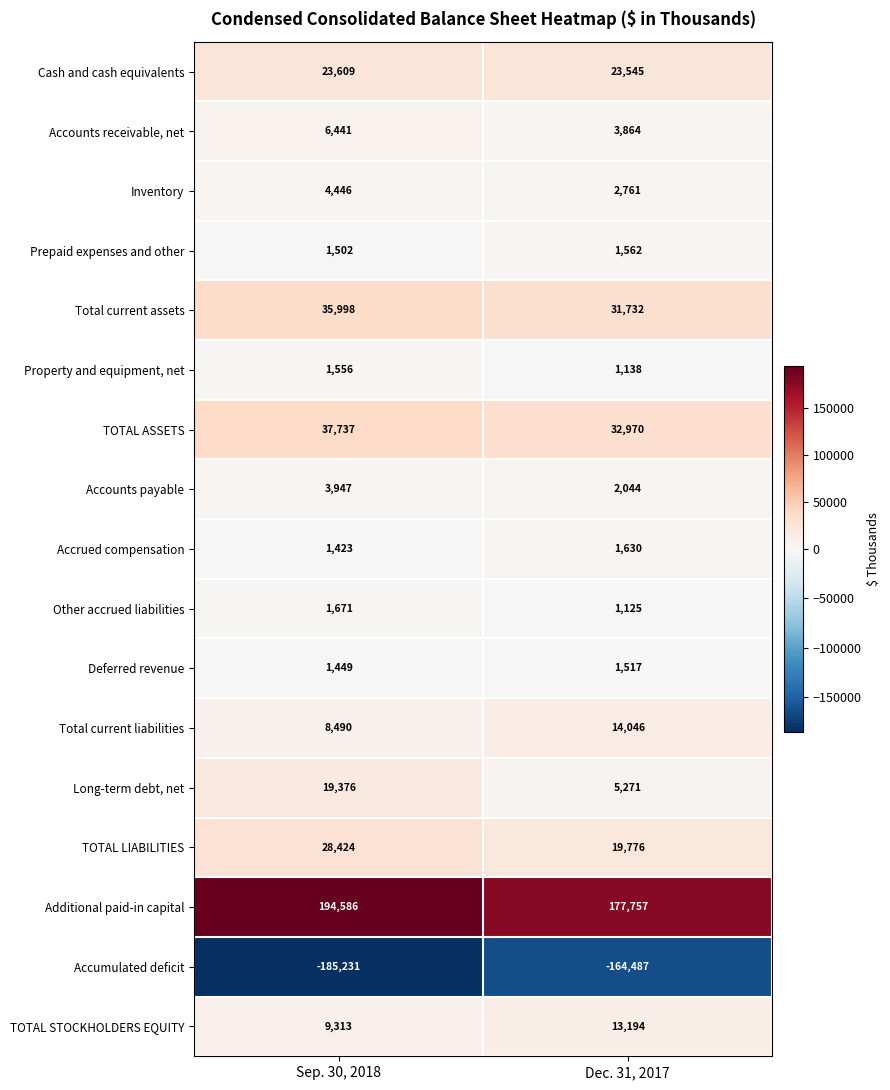

The value of Deferred revenue at Dec. 31, 2017 is 1517. True or false?

True